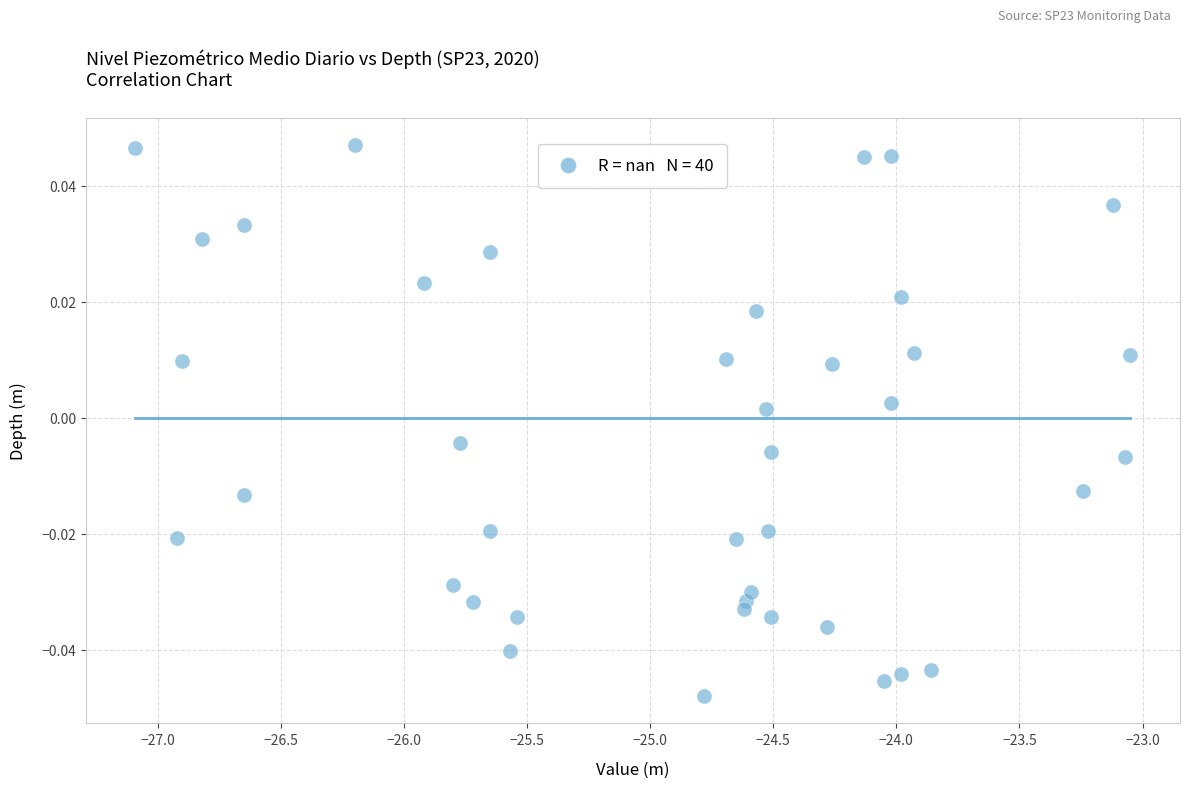

What is the range of X values (max minus min)?

4.0